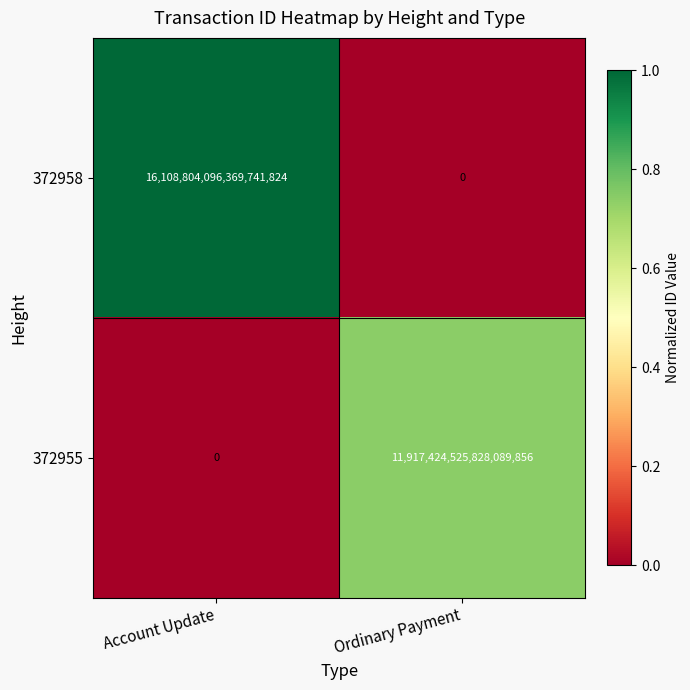

Which series has the largest range (max minus min)?

372958